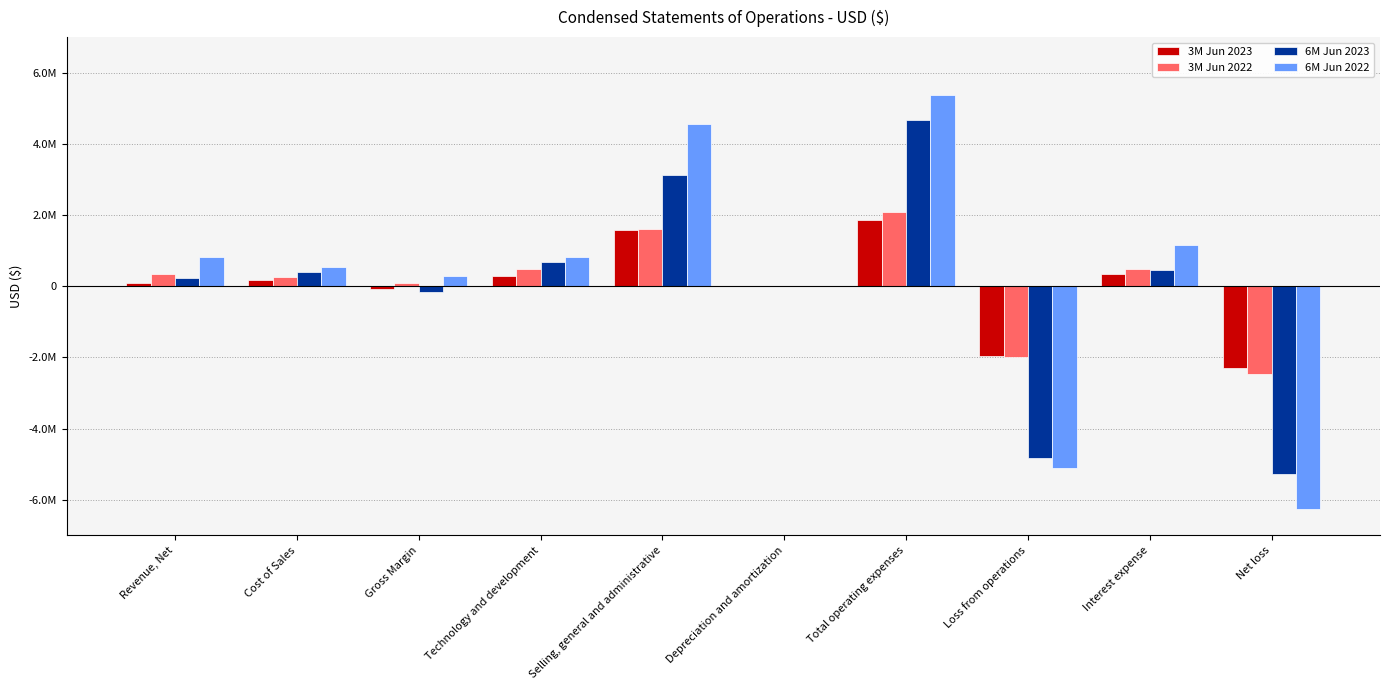

Does the chart contain stacked bars?

No